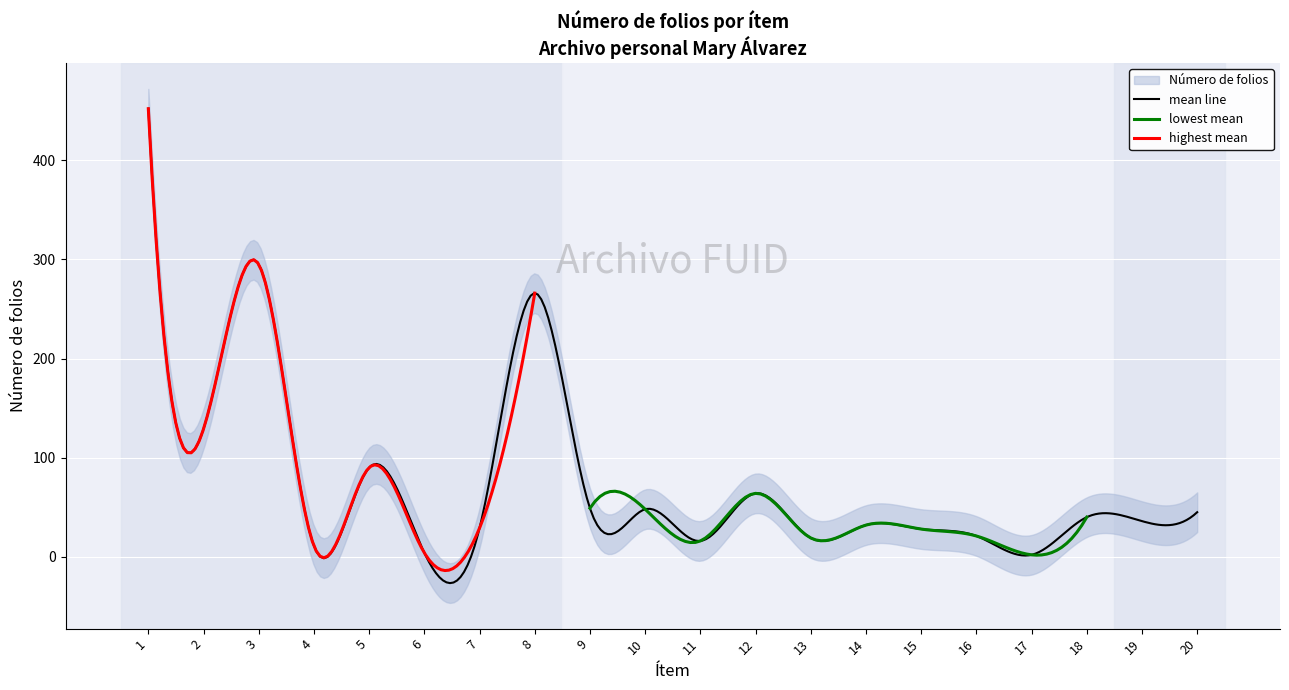

Does the chart display data point markers on the line(s)?

No